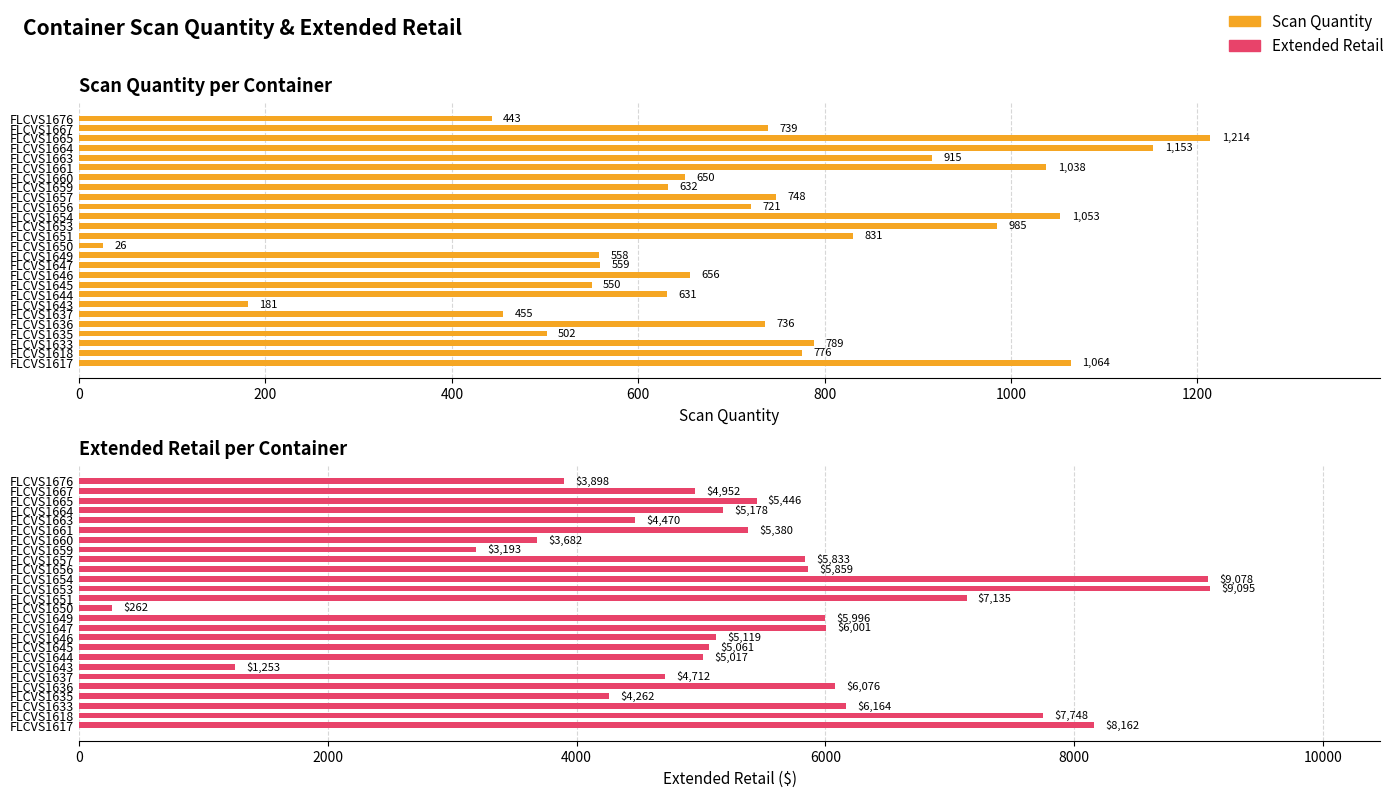

At how many categories does at least one series exceed 8088?

3